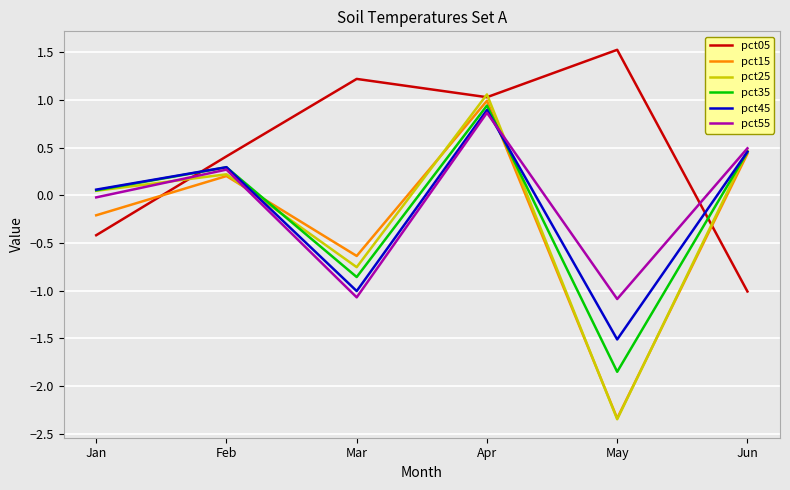

True or false: pct45 has more than 1 points higher than both neighbors.

True